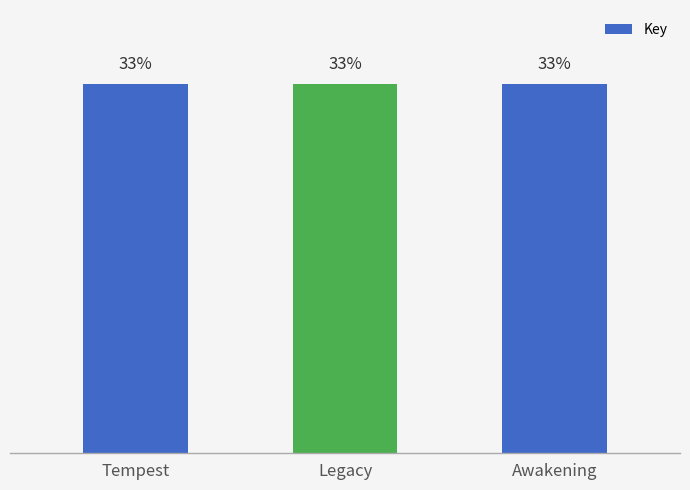

Which has a higher value, Legacy or Tempest?

Tempest